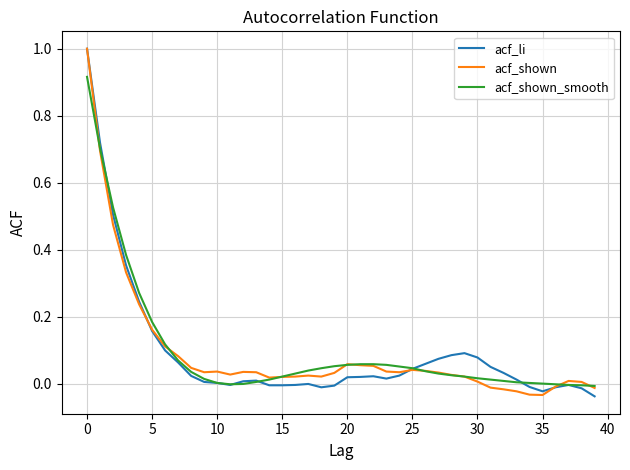

Where is the first local minimum for acf_shown_smooth?

11